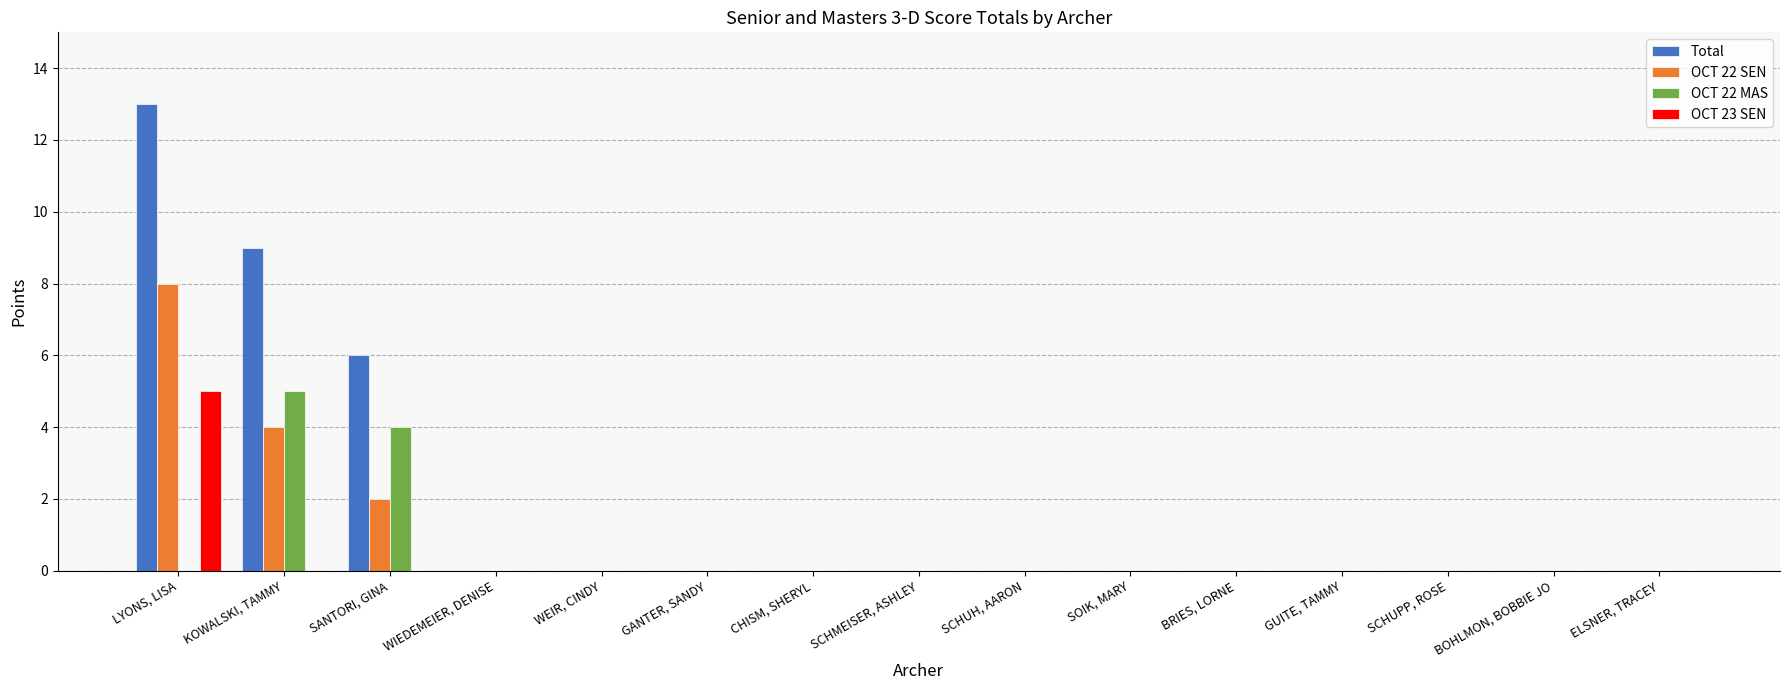

At which label is OCT 22 SEN closest to 4?

KOWALSKI, TAMMY